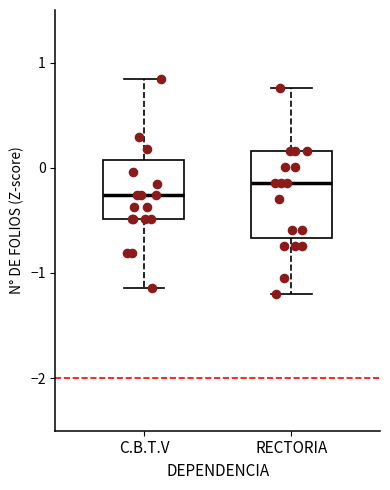

Reading left to right, read every box against the y-axis: the position of its median line, the range the box covers, and the ends of its whiskers. The values are not printed on the chart, so give them approximately, as read against the axis.

C.B.T.V: median -0.3, box -0.5 to 0.1, whiskers -1.1 to 0.8
RECTORIA: median -0.1, box -0.7 to 0.2, whiskers -1.2 to 0.8